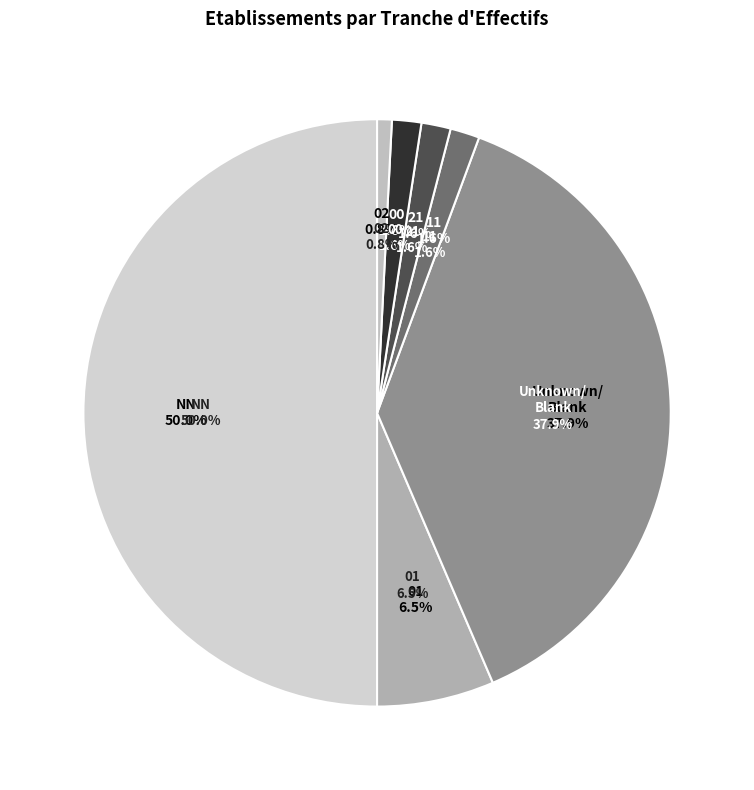

Is the sum of NN and 00 greater than half?

Yes